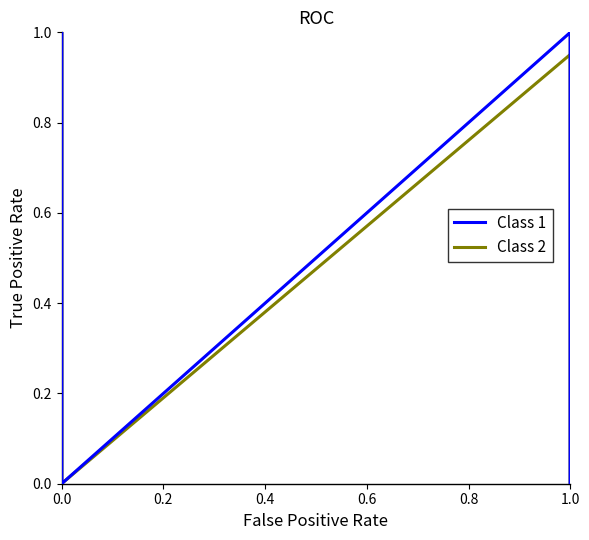

Does the chart have visible grid lines?

No